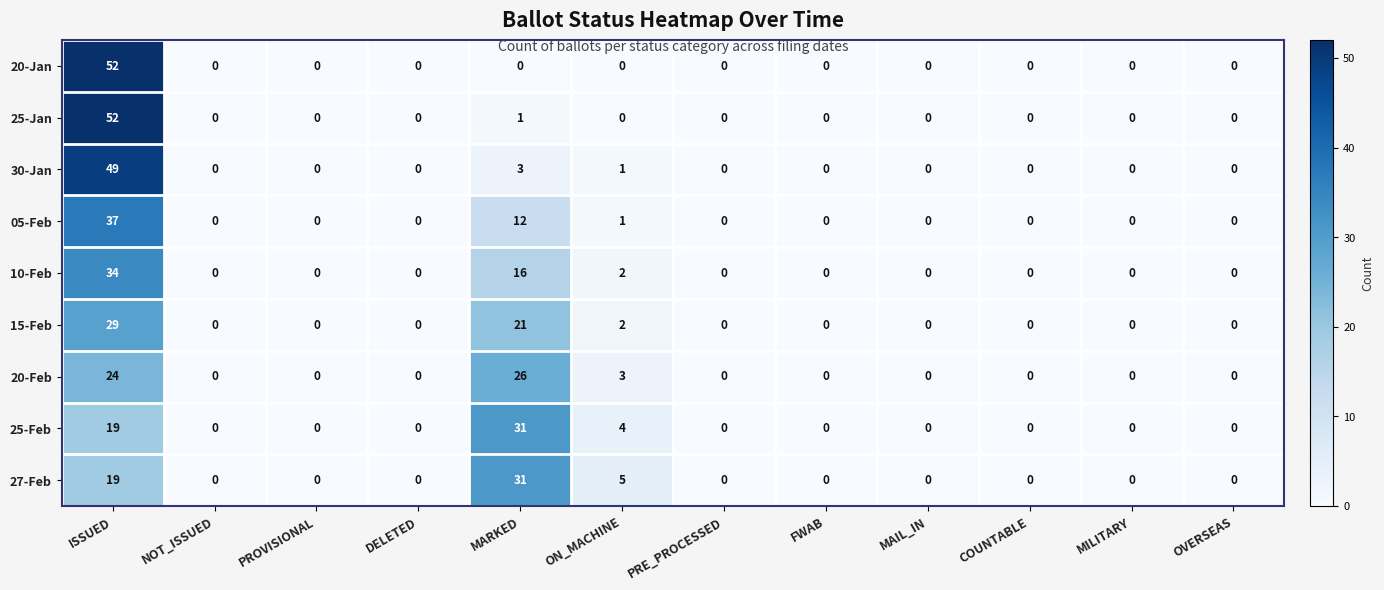

Is the value of 20-Feb at NOT_ISSUED greater than the value of 25-Jan at ISSUED?

No